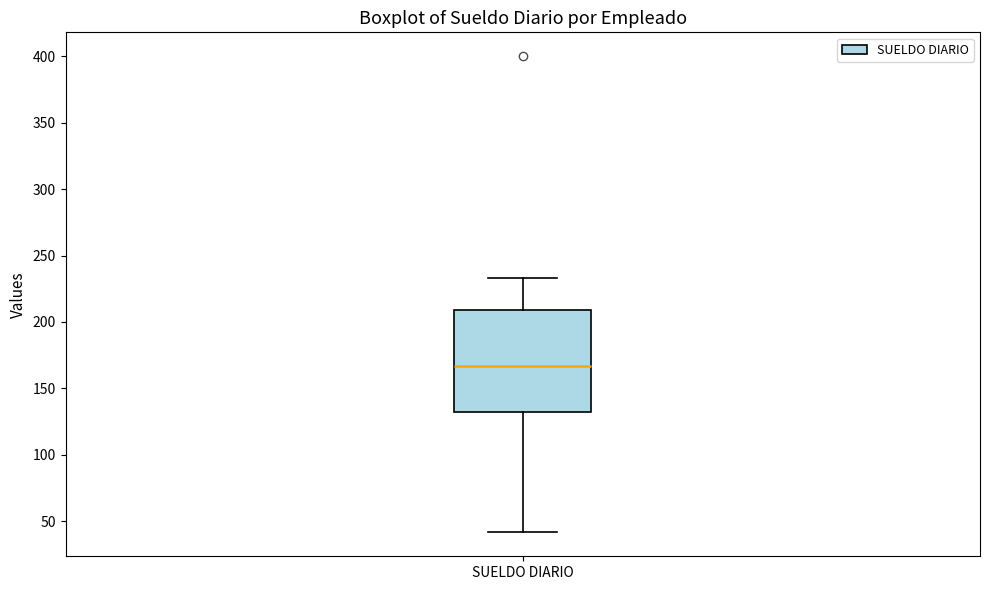

Transcribe this box plot: give where the median line is, the range the box spans, and where the two whiskers end, as read against the y-axis. The values are not printed on the chart, so give them approximately, as read against the axis.

median 165, box 130 to 210, whiskers 40 to 235